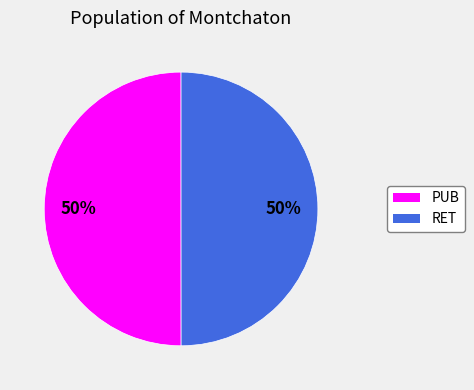

True or false: PUB accounts for 36% of the total.

False